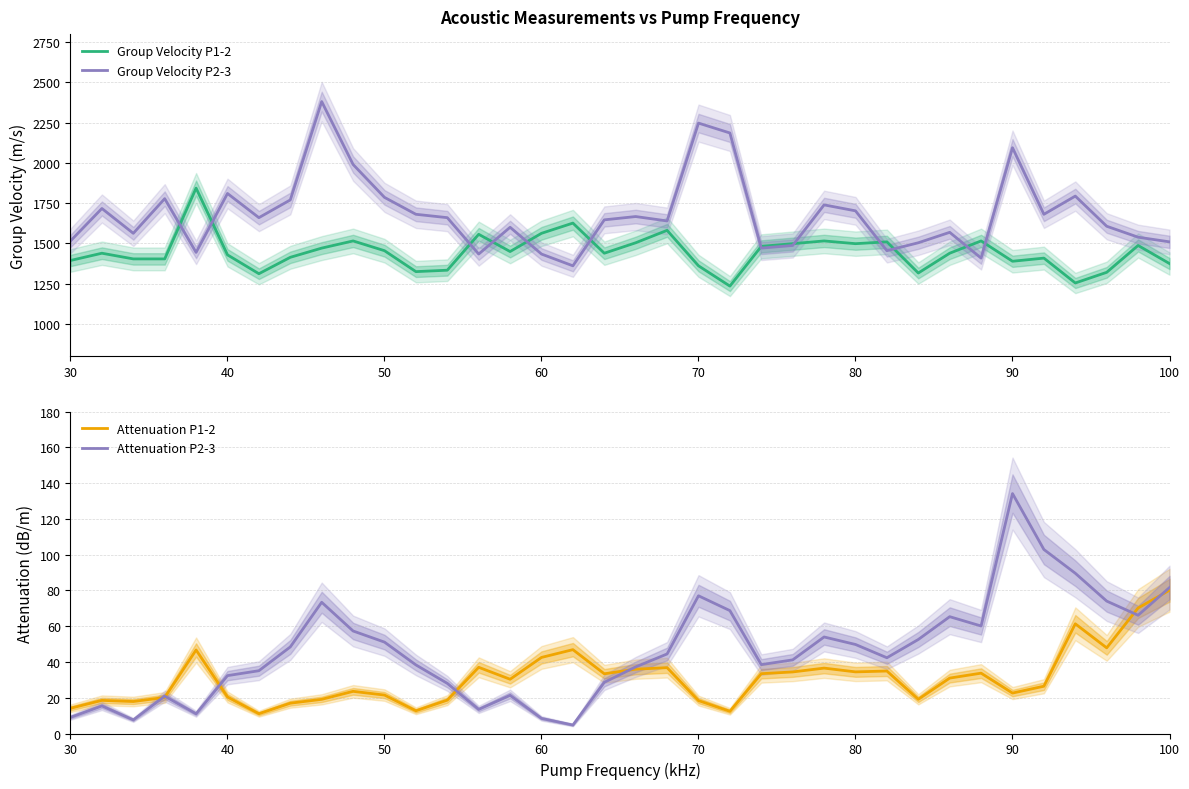

The value of Group Velocity P2-3 at 70 is 2247.2. True or false?

True